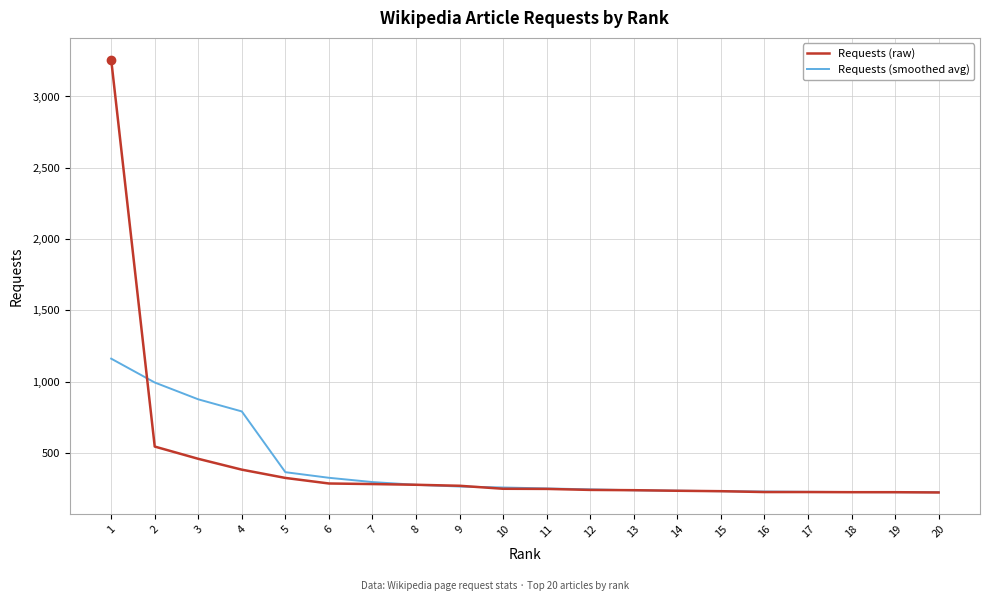

At which label does Requests (smoothed avg) reach its peak?

1